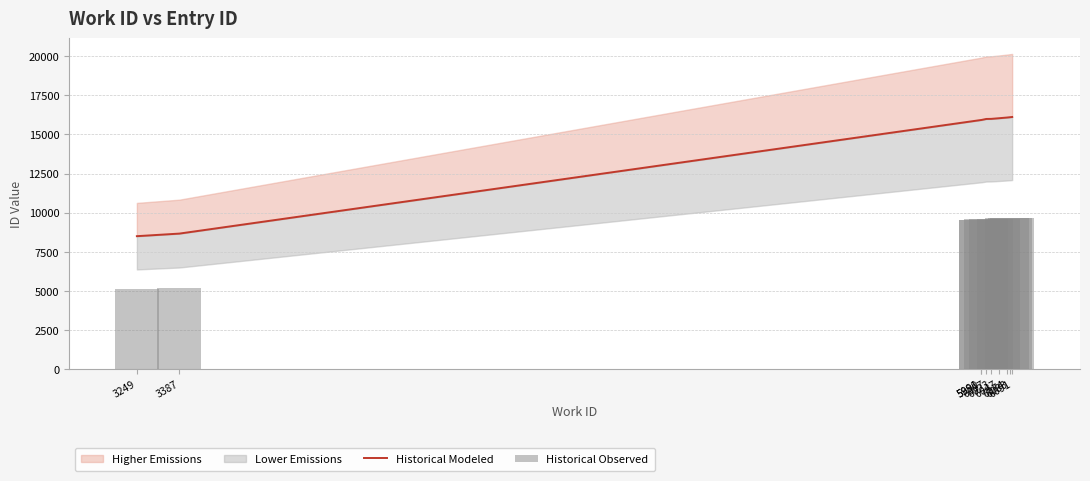

What is the value of the Historical Modeled bar at the 7th from the left?

16036.0